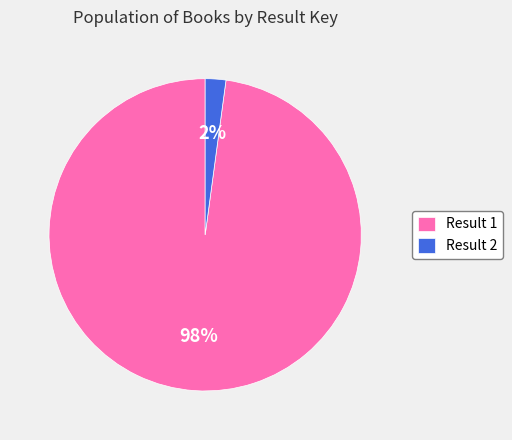

Is there a majority slice in this chart?

Yes